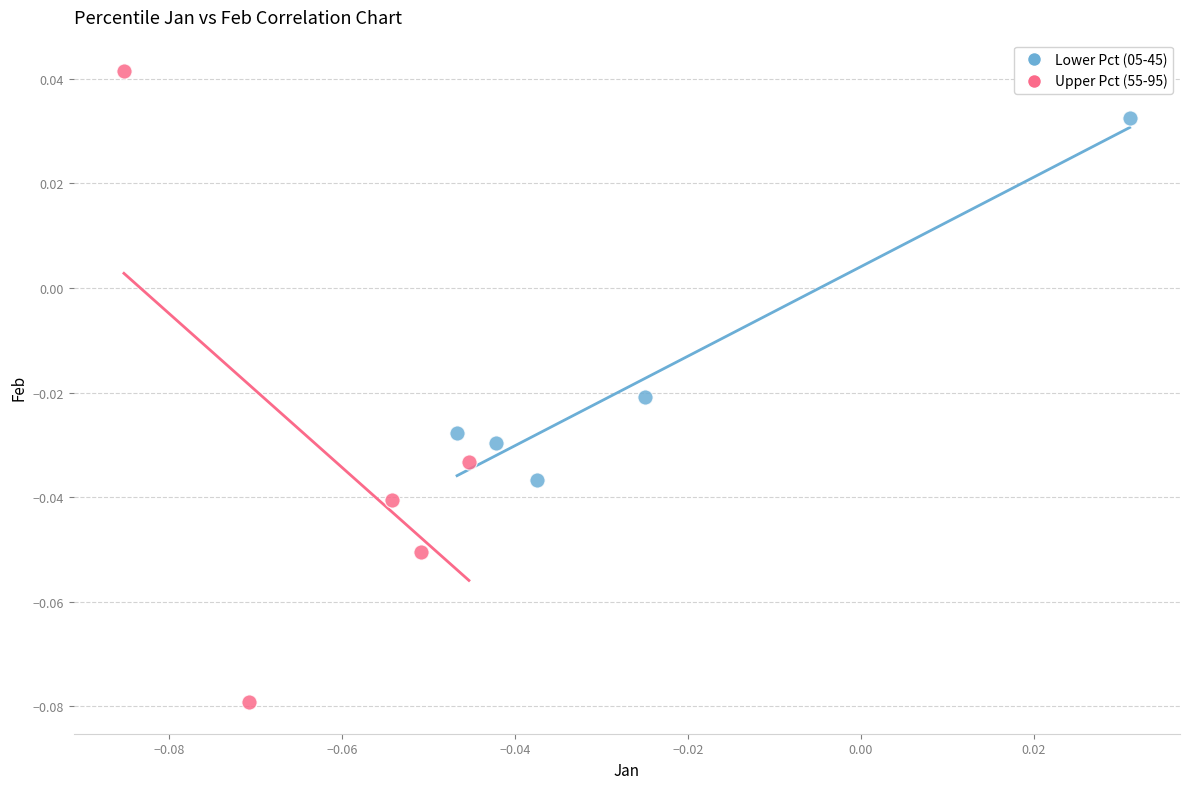

What are all the series names shown in the legend?

Lower Pct (05-45), Upper Pct (55-95)